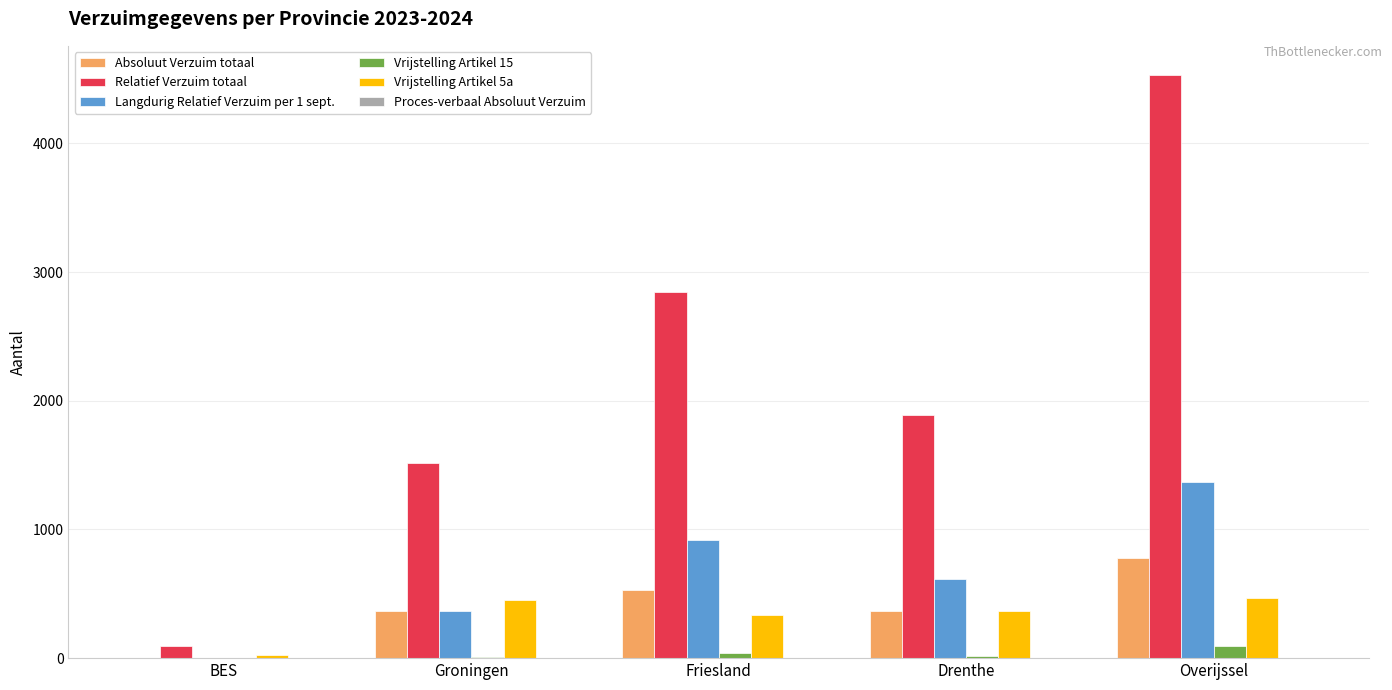

Is it true that Absoluut Verzuim totaal equals 778 at Overijssel?

True